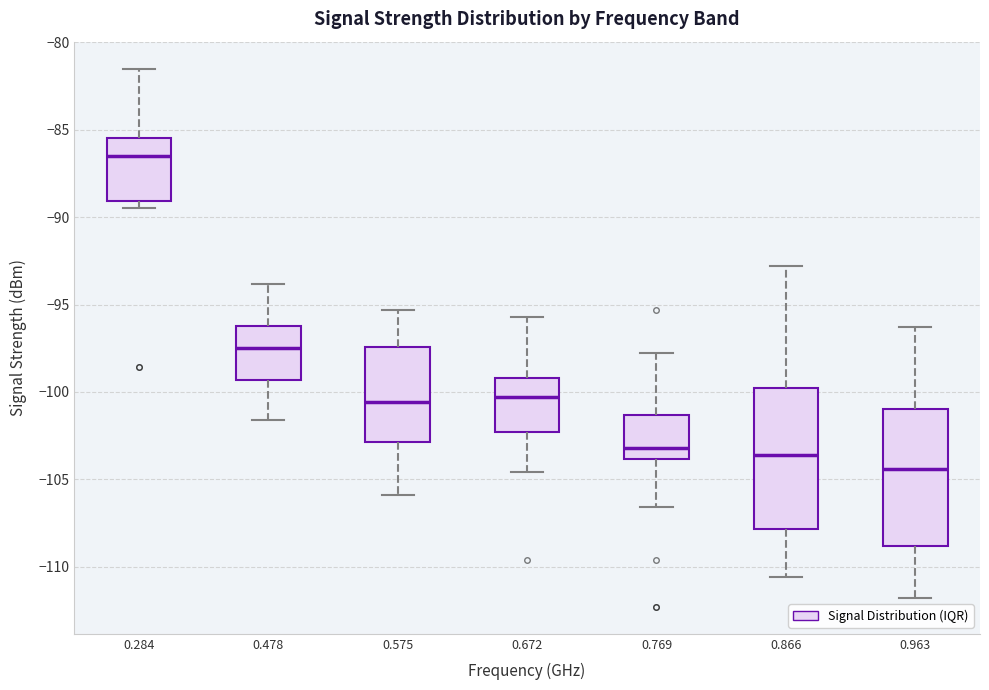

Reading left to right, transcribe this box plot: for each box, give where its median line is, the range the box spans, and where its two whiskers end, as read against the y-axis. The values are not printed on the chart, so give them approximately, as read against the axis.

0.284: median -86.5, box -89.0 to -85.5, whiskers -89.5 to -81.5
0.478: median -97.5, box -99.5 to -96.0, whiskers -101.5 to -94.0
0.575: median -100.5, box -103.0 to -97.5, whiskers -106.0 to -95.5
0.672: median -100.5, box -102.5 to -99.0, whiskers -104.5 to -95.5
0.769: median -103.0, box -104.0 to -101.5, whiskers -106.5 to -98.0
0.866: median -103.5, box -108.0 to -100.0, whiskers -110.5 to -93.0
0.963: median -104.5, box -109.0 to -101.0, whiskers -112.0 to -96.5